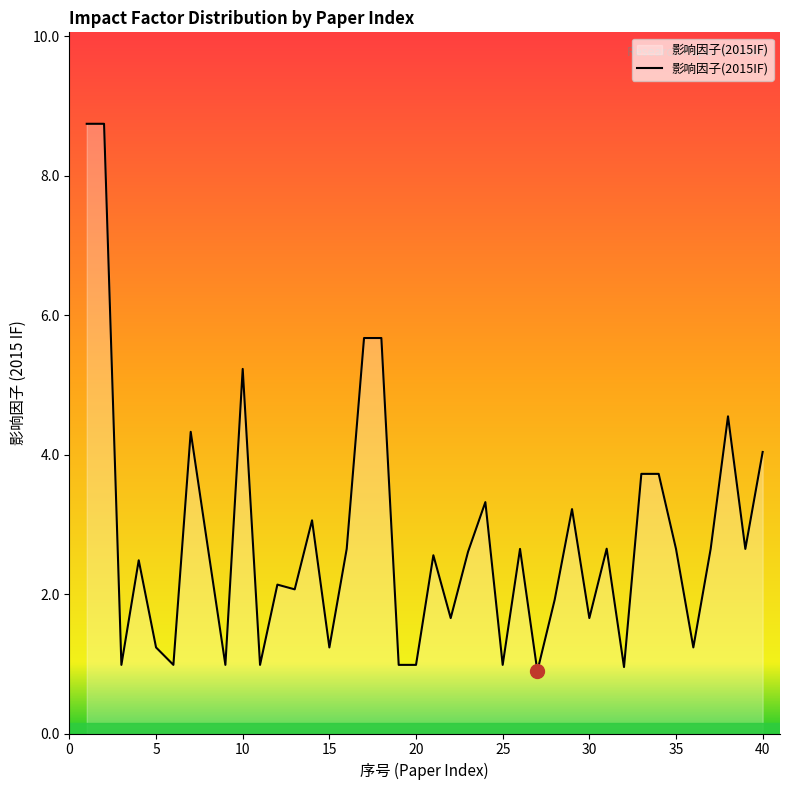

What is the maximum value shown in the chart?

8.7